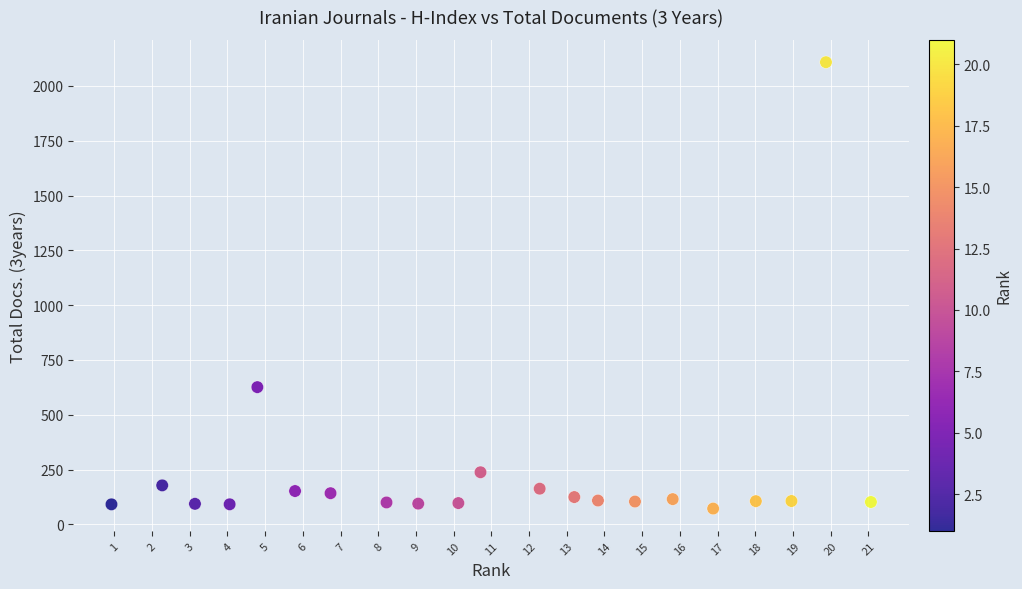

What is the range of X values (max minus min)?

20.1